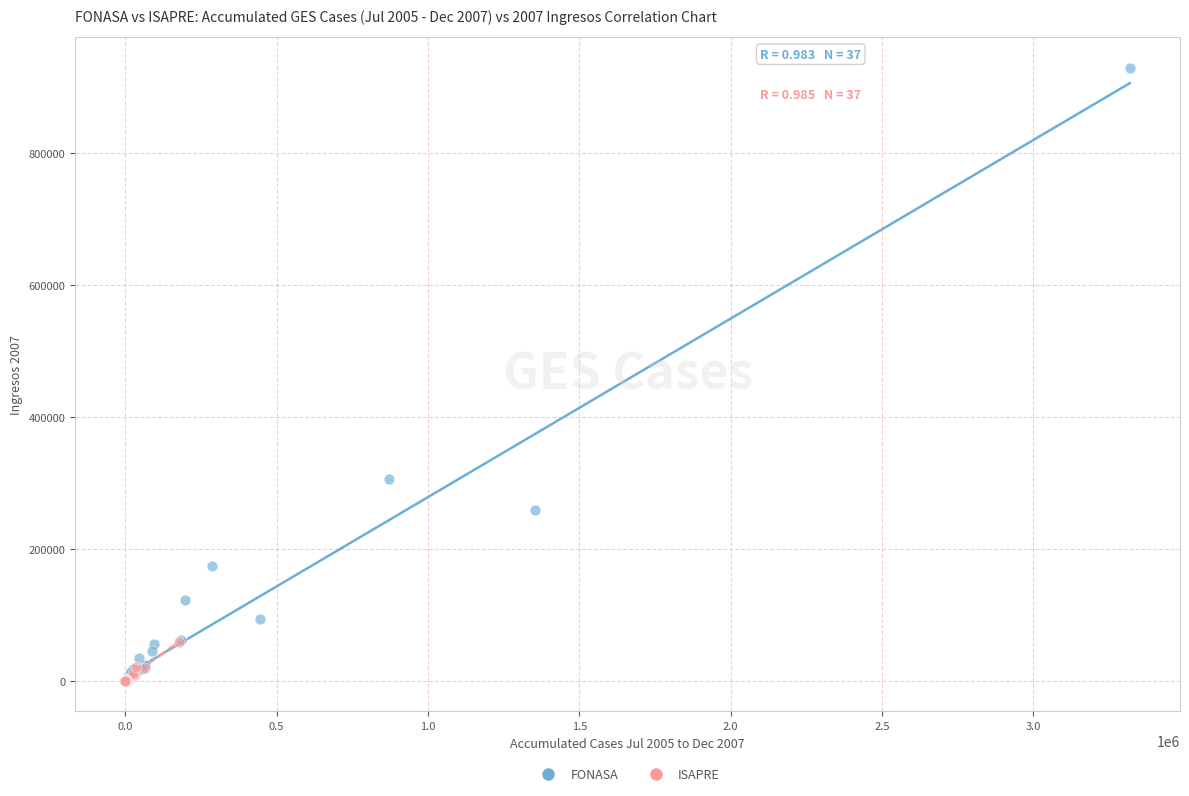

Which series reaches the maximum Y coordinate?

FONASA